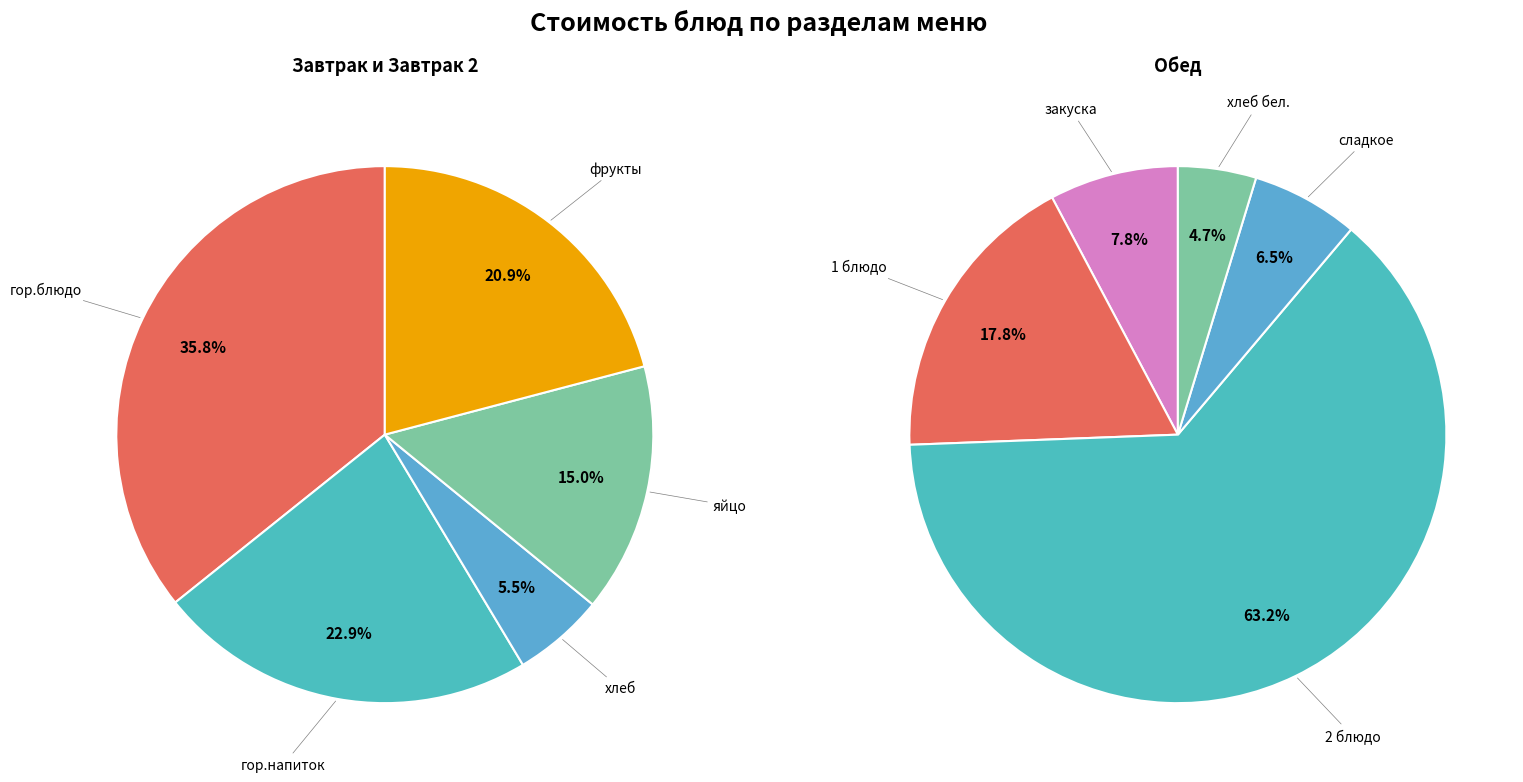

Count the number of slices in the pie.

10